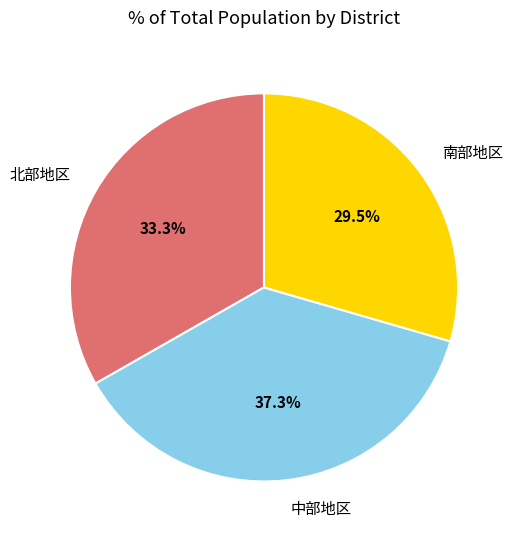

Which slice is the largest?

中部地区